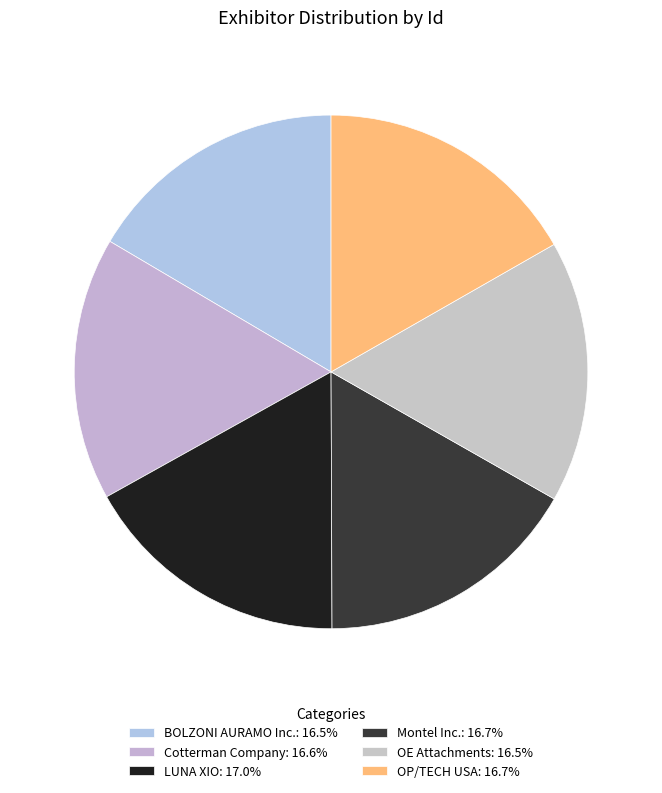

What percentage do OP/TECH USA and LUNA XIO together represent?

33.7%